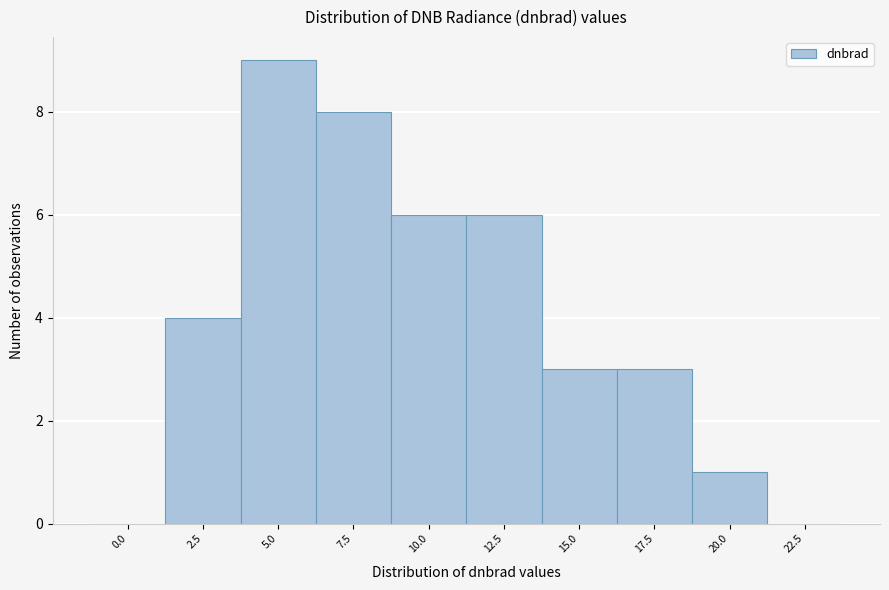

Reading left to right, what are all the values shown in this chart?

0.0=0	2.5=4	5.0=9	7.5=8	10.0=6	12.5=6	15.0=3	17.5=3	20.0=1	22.5=0